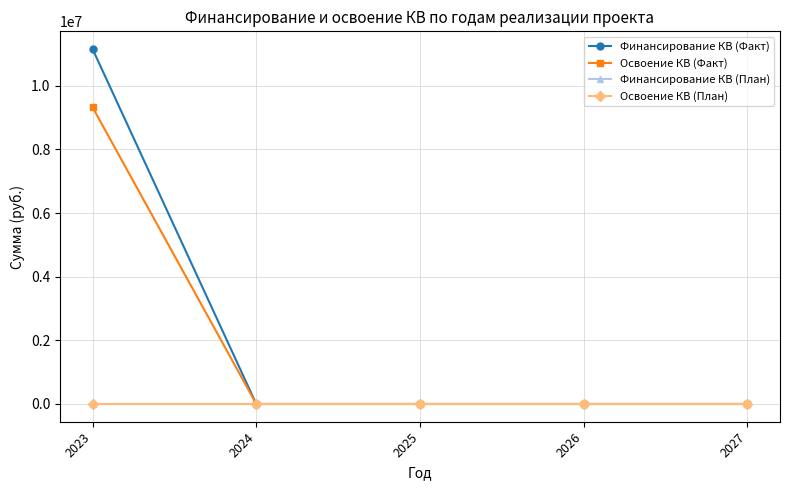

Which series has the widest spread of values?

Финансирование КВ (Факт)